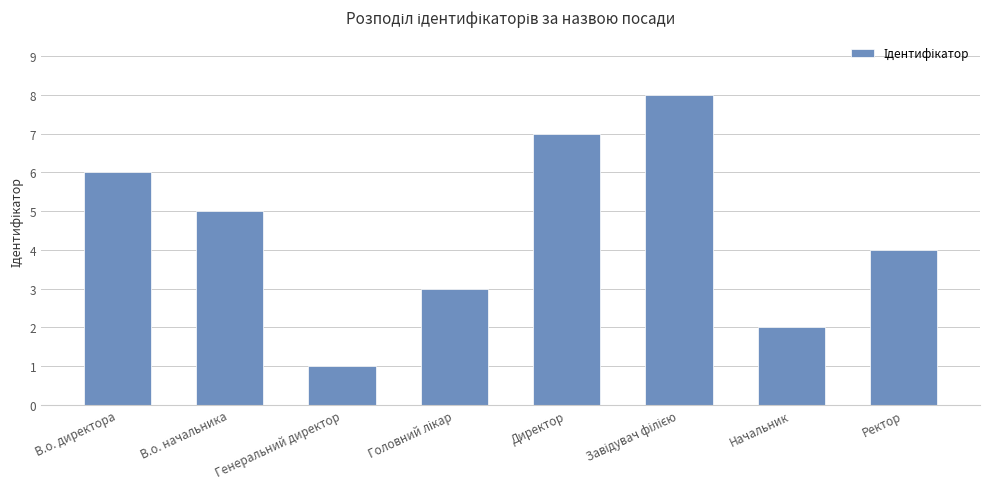

Reading left to right, what are all the values shown in this chart?

6	5	1	3	7	8	2	4